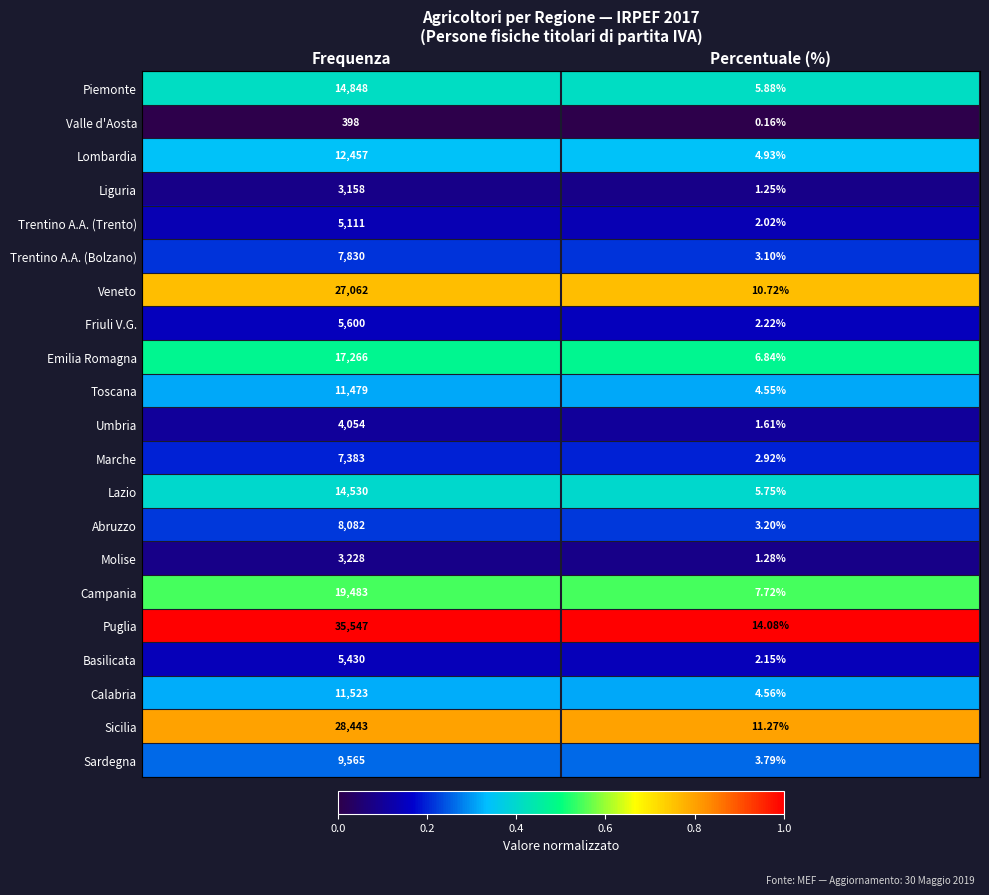

Rank the series by their maximum value, from lowest to highest.

Valle d'Aosta, Liguria, Molise, Umbria, Trentino A.A. (Trento), Basilicata, Friuli V.G., Marche, Trentino A.A. (Bolzano), Abruzzo, Sardegna, Toscana, Calabria, Lombardia, Lazio, Piemonte, Emilia Romagna, Campania, Veneto, Sicilia, Puglia